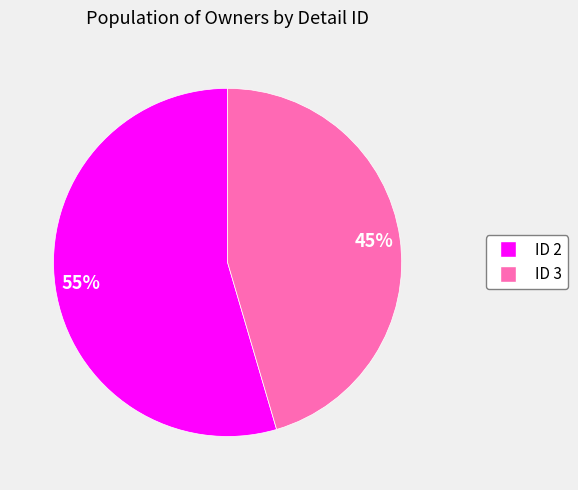

Is there any slice that represents more than half of the pie?

Yes